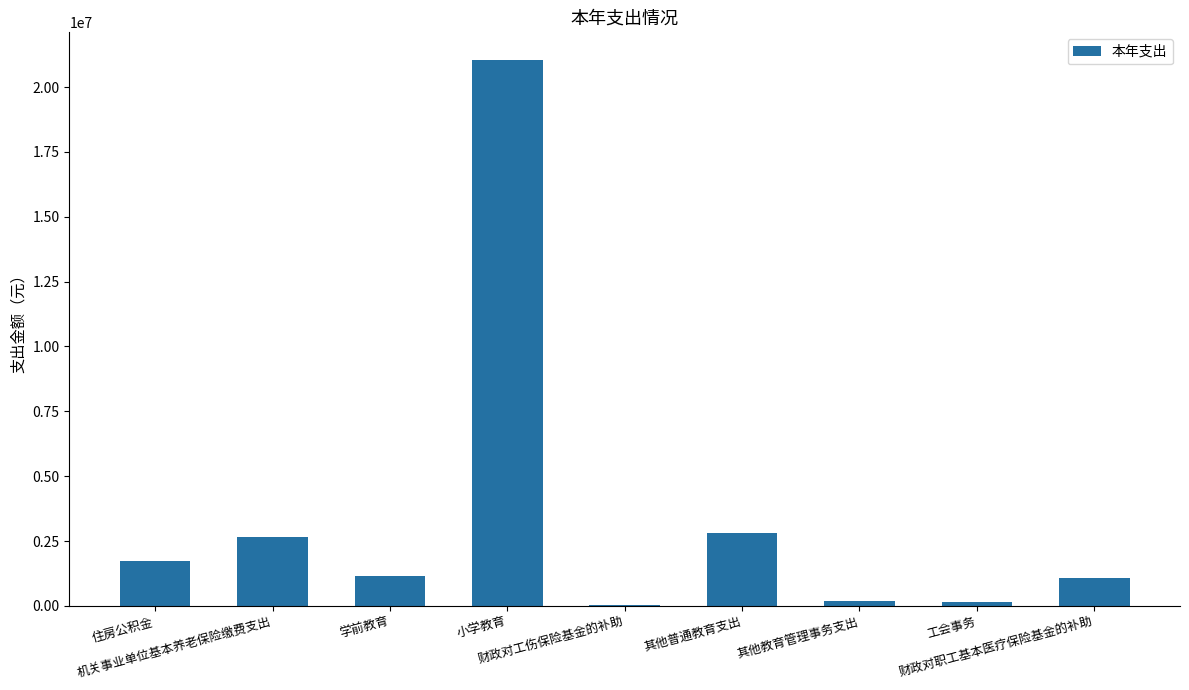

Count the number of categories in the chart.

9